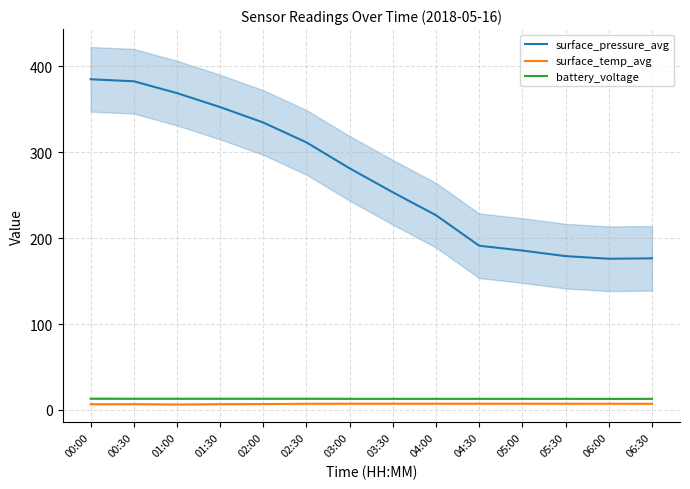

Rank the categories by surface_pressure_avg value from lowest to highest.

06:00, 06:30, 05:30, 05:00, 04:30, 04:00, 03:30, 03:00, 02:30, 02:00, 01:30, 01:00, 00:30, 00:00